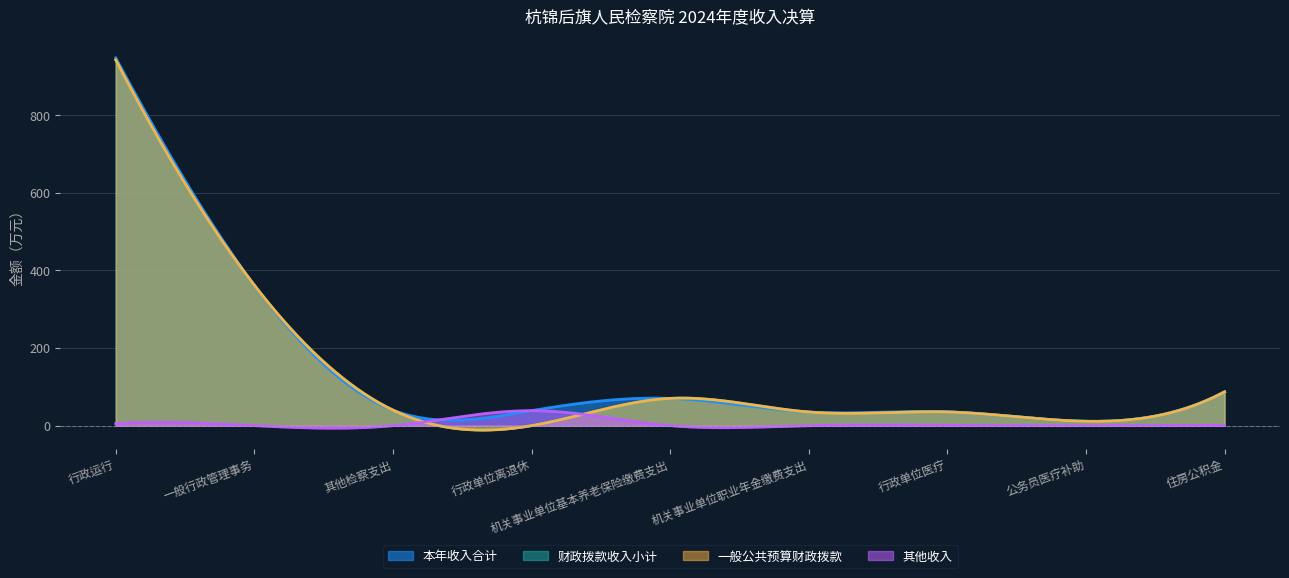

What are all the series names shown in the legend?

本年收入合计, 财政拨款收入小计, 一般公共预算财政拨款, 其他收入